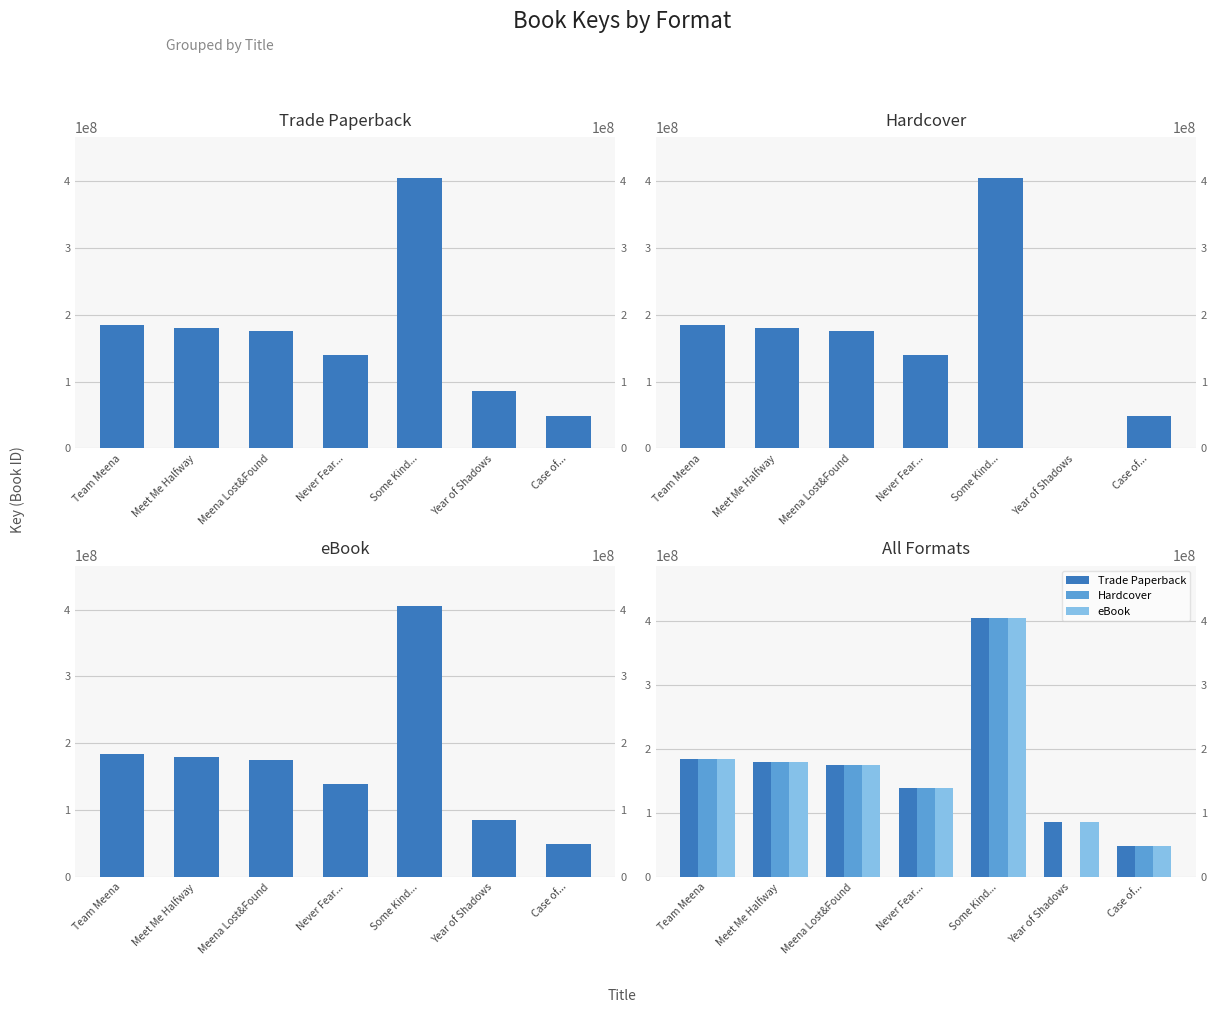

Reading right to left, extract all data points from this chart.

Trade Paperback: 48773657	85440479	404955678	139137431	175470377	179476770	184276408
Hardcover: 48773657	0	404955678	139137431	175470377	179476770	184276408
eBook: 48773657	85440479	404955678	139137431	175470377	179476770	184276408